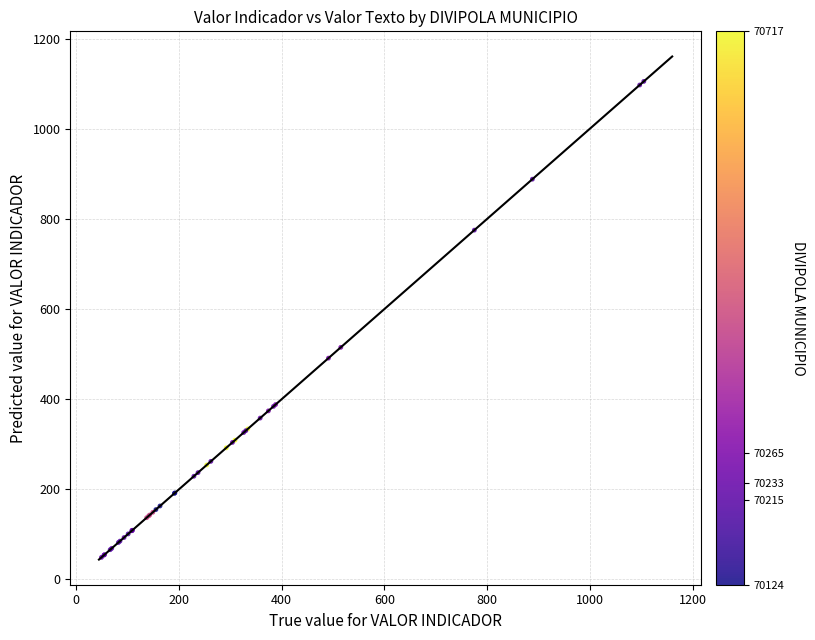

What Y value in the scatter plot is closest to 577?

515